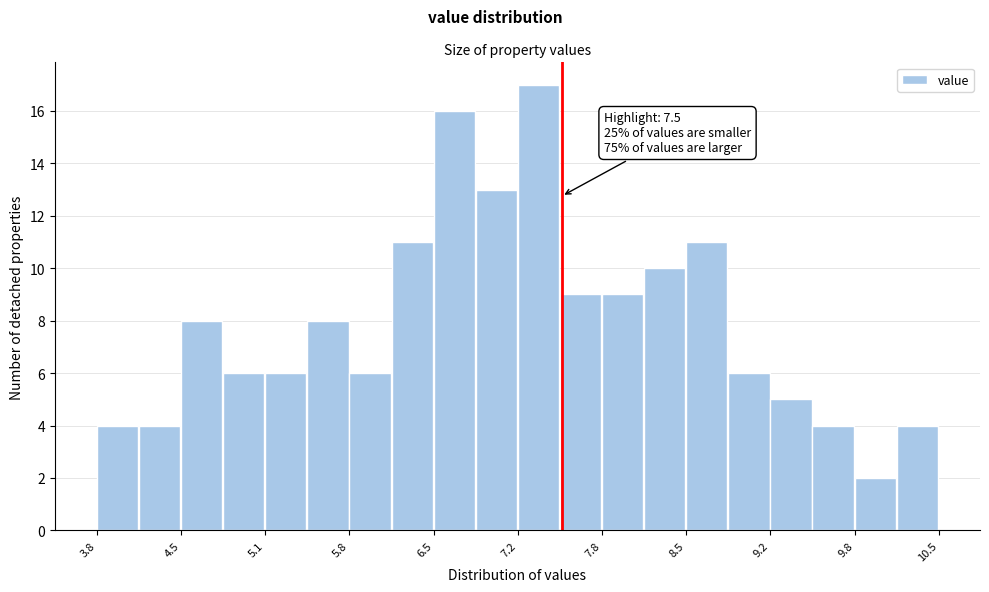

Around what value on the x-axis is the tallest bar? Give the approximate position of its centre, as read against the axis.

7.3